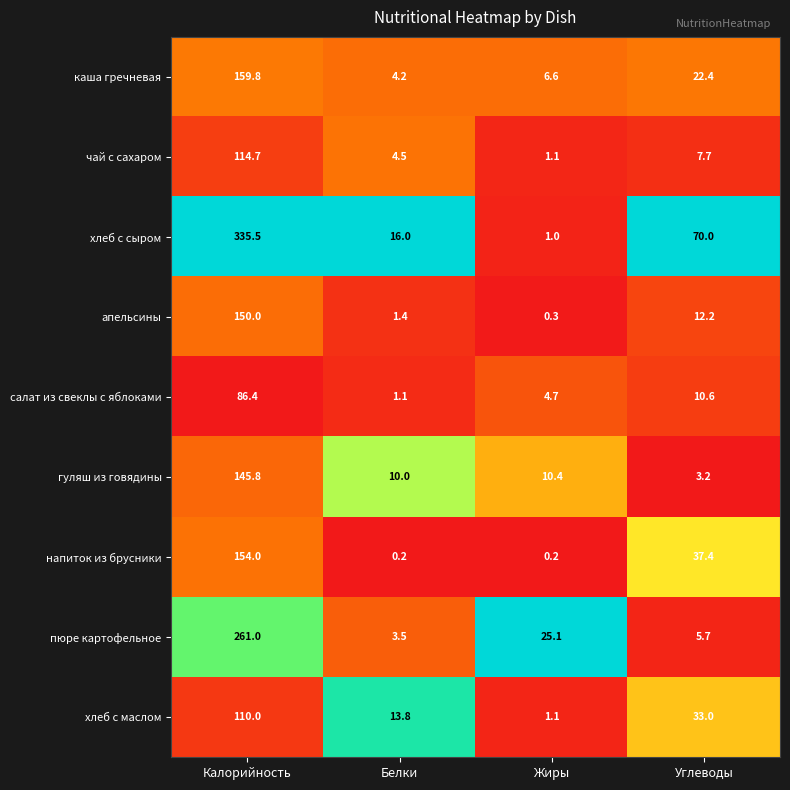

What value does the напиток из брусники series have at Калорийность?

154.0